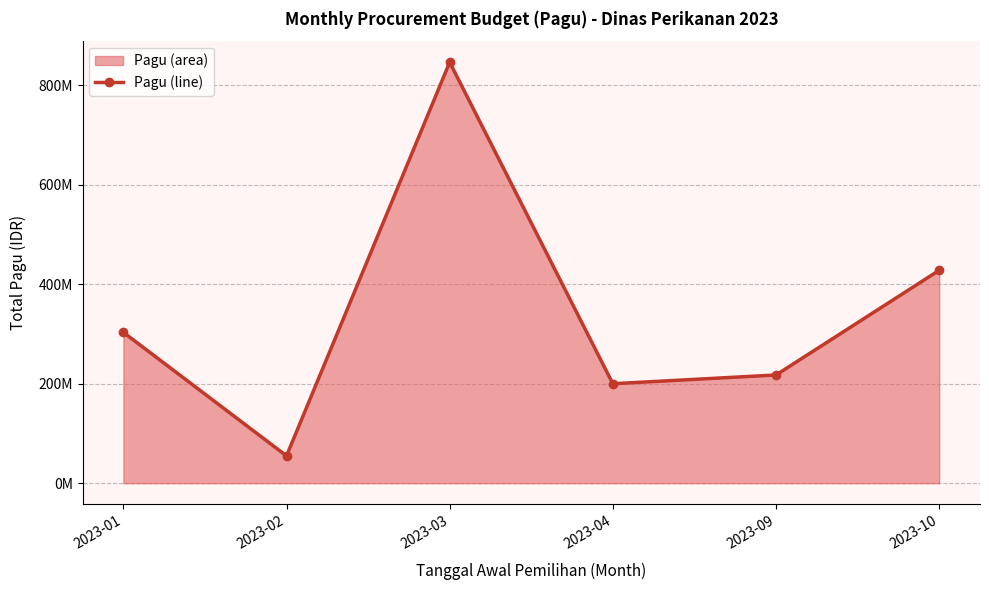

Between 2023-02 and 2023-01, which is larger?

2023-01